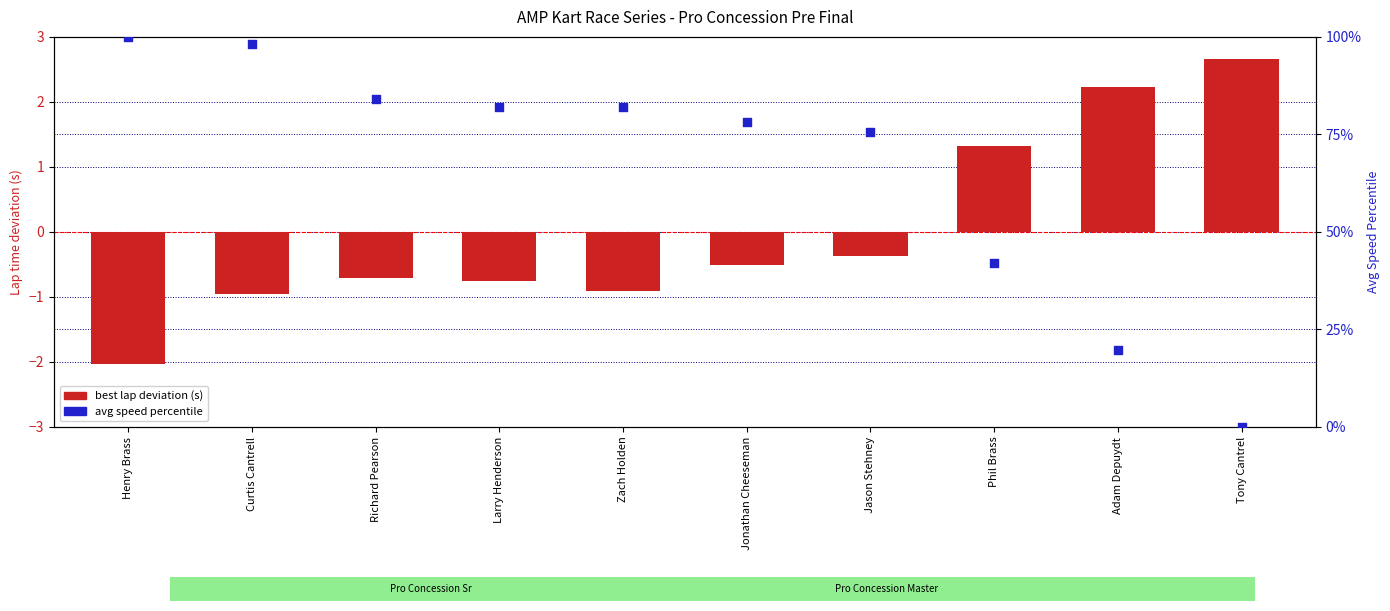

Which series has the largest total across all categories?

avg speed percentile